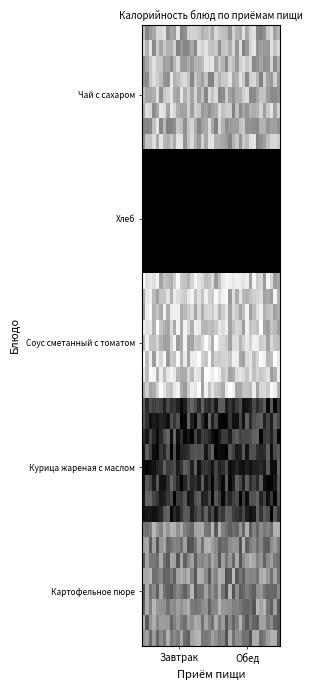

At how many categories does at least one series exceed 0?

40